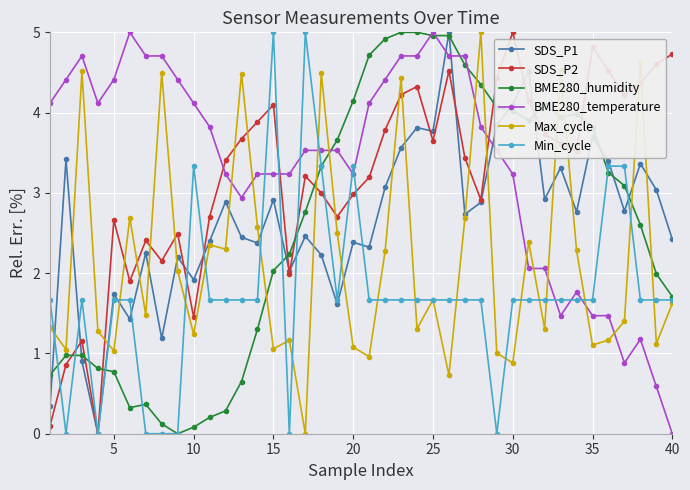

What is the greatest value displayed?

5.0